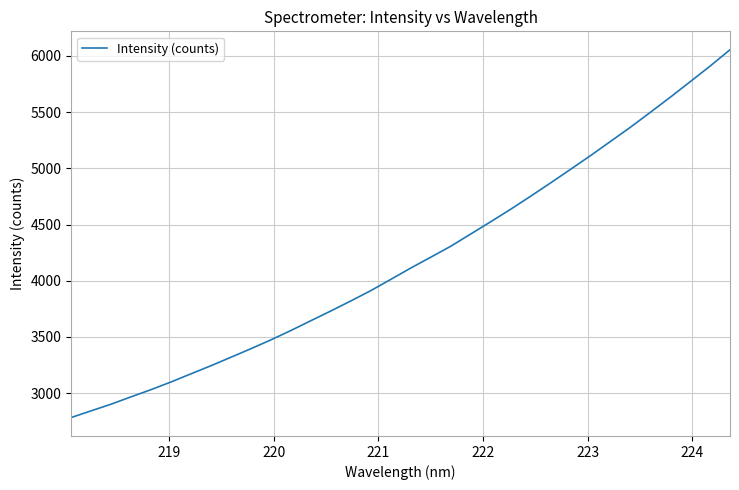

What is the difference between the maximum and minimum values?

3270.9